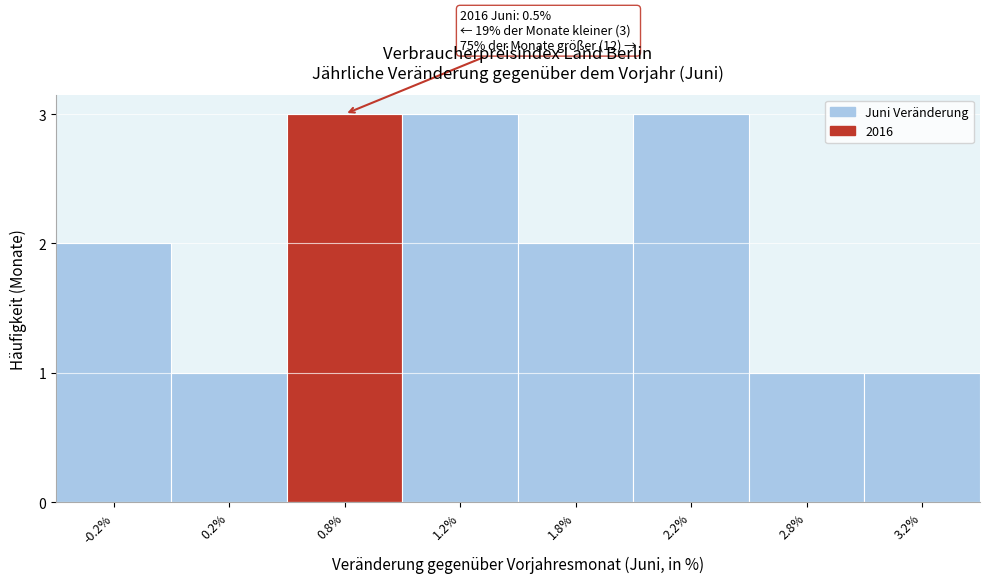

Reading left to right, what are all the values shown in this chart?

2	1	3	3	2	3	1	1